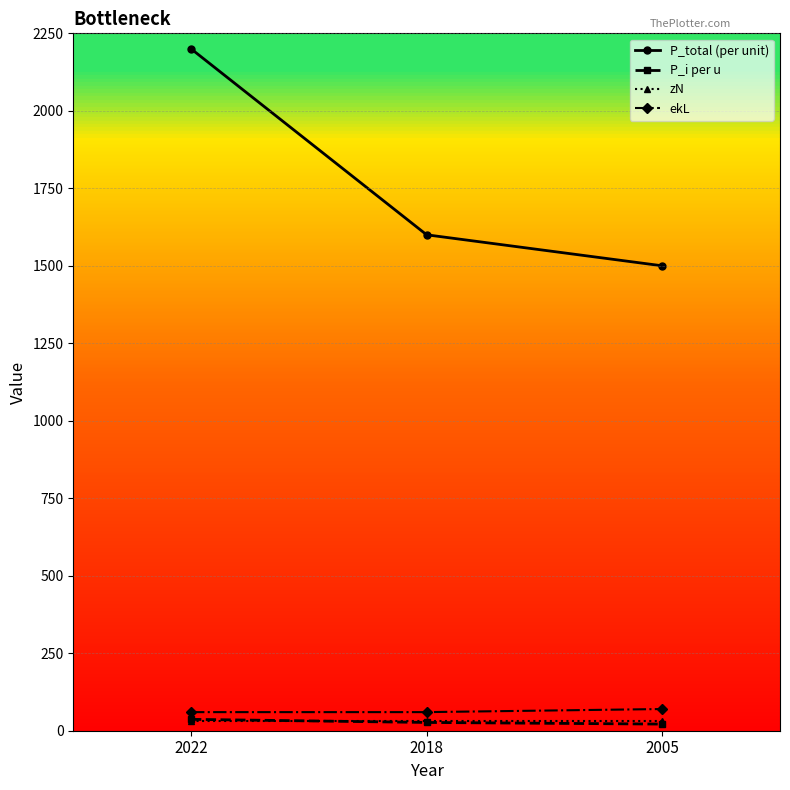

At which label does P_i per u first exceed 26?

2022